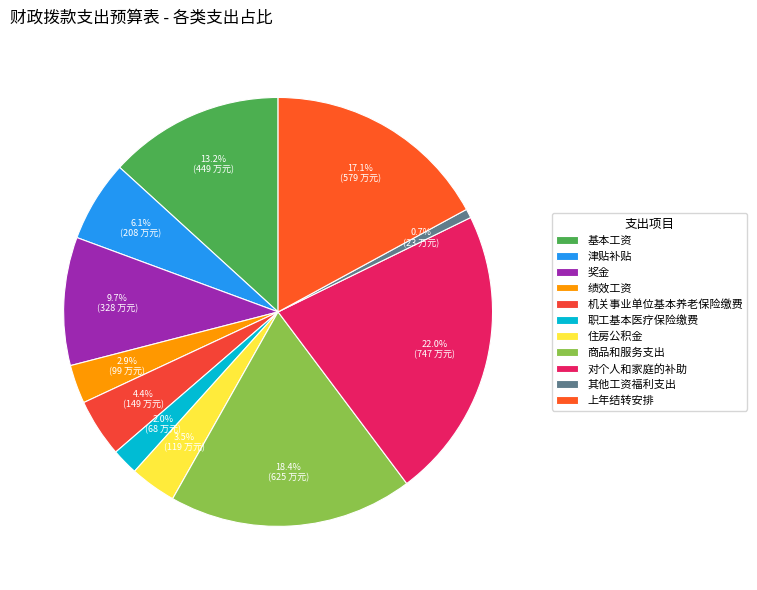

Which slice is the largest?

对个人和家庭的补助